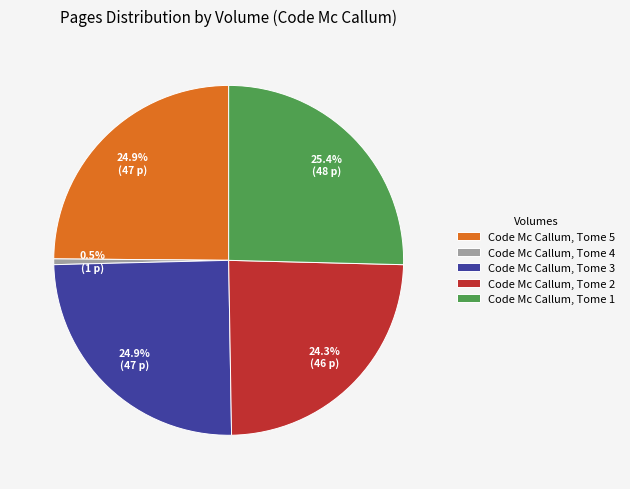

Approximately how many times larger is the value at Code Mc Callum, Tome 5 compared to Code Mc Callum, Tome 1?

1.0